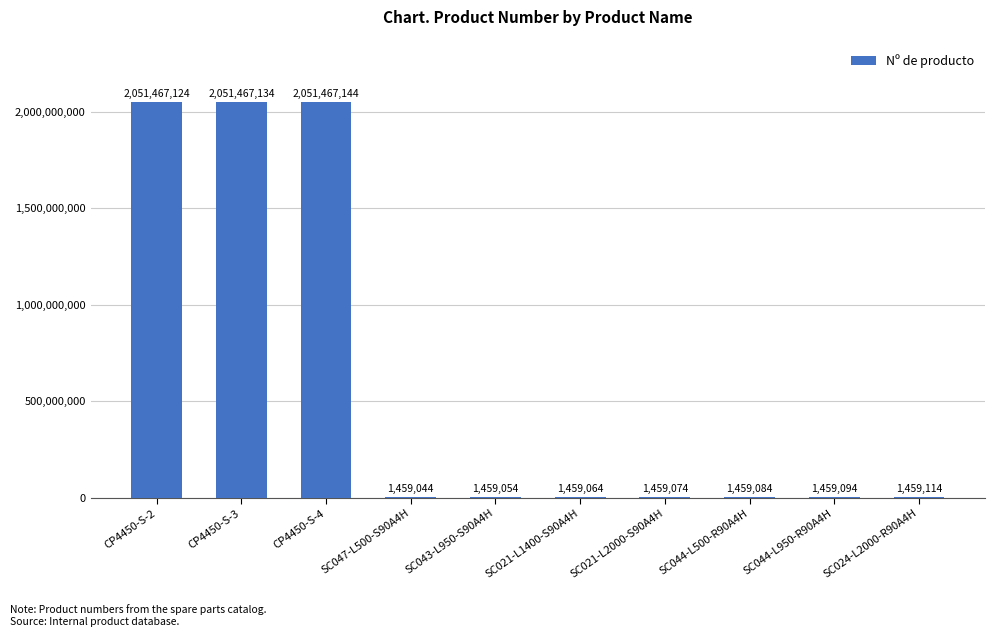

Which has a higher value, CP4450-S-2 or CP4450-S-4?

CP4450-S-4